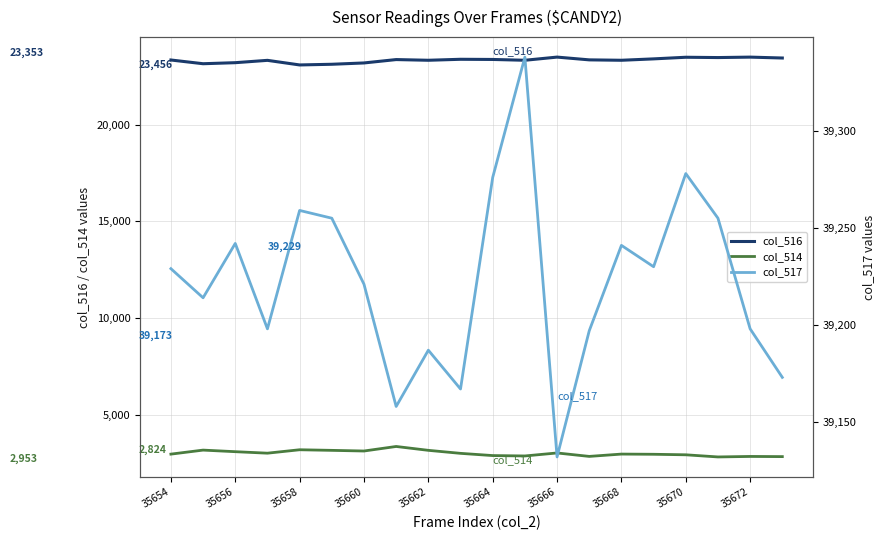

What is the lowest value of the col_514 series?

2807